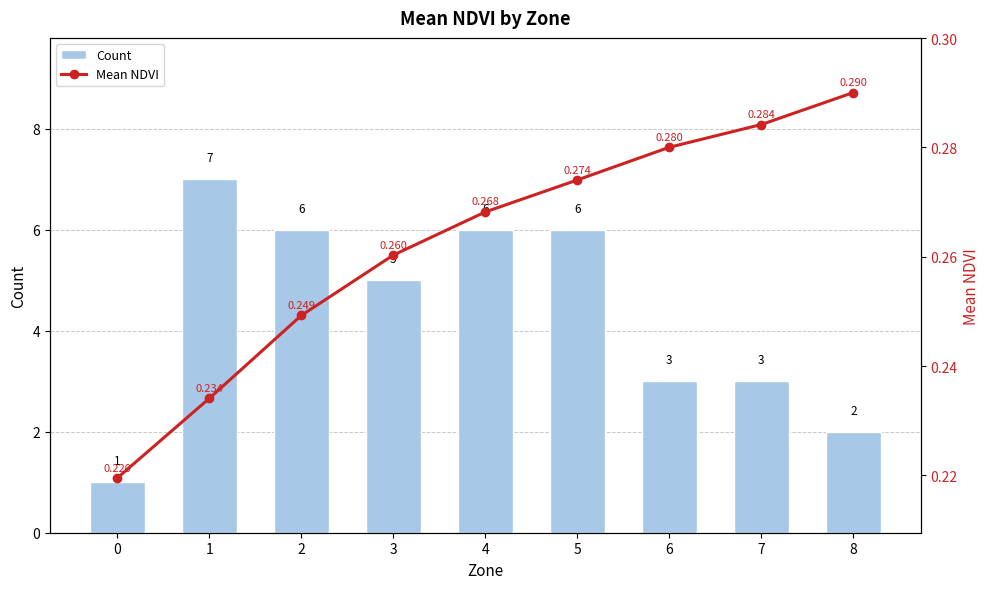

What is the difference between the Count values at 8 and 5?

4